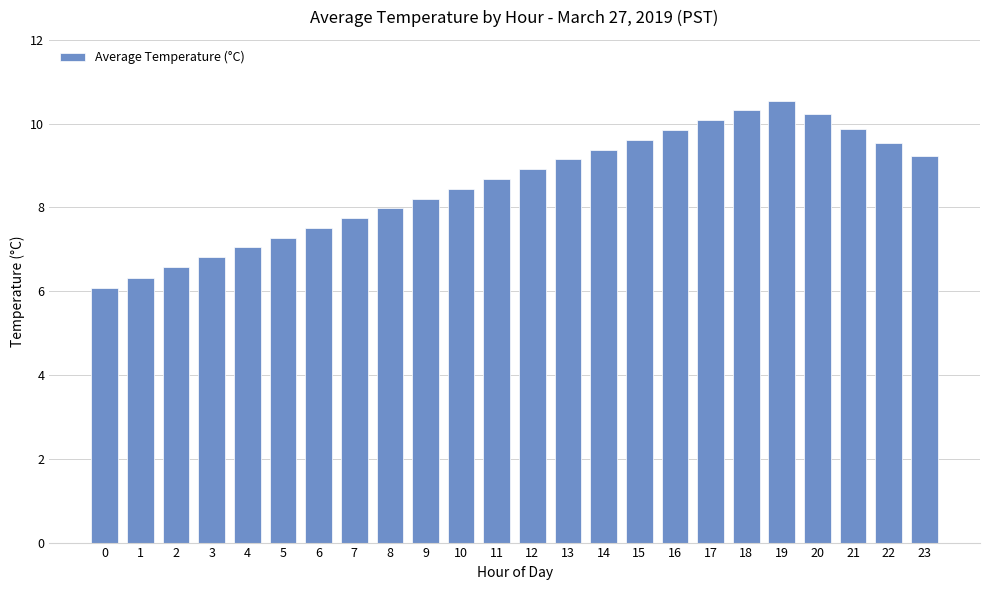

Between 8 and 13, which is larger?

13